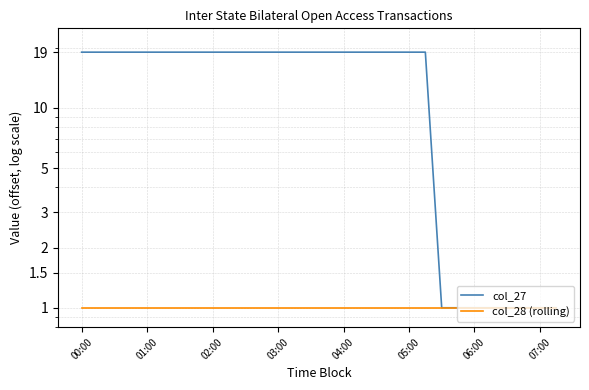

What is the value of the col_27 point at the 24th from the left?

1